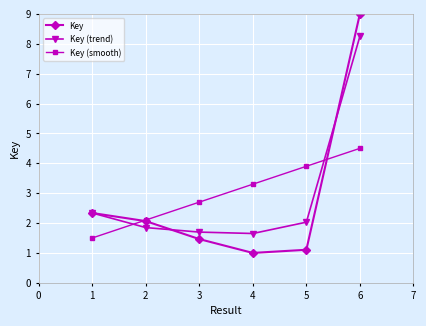

List the series in order of their peak value, lowest first.

Key (smooth), Key (trend), Key